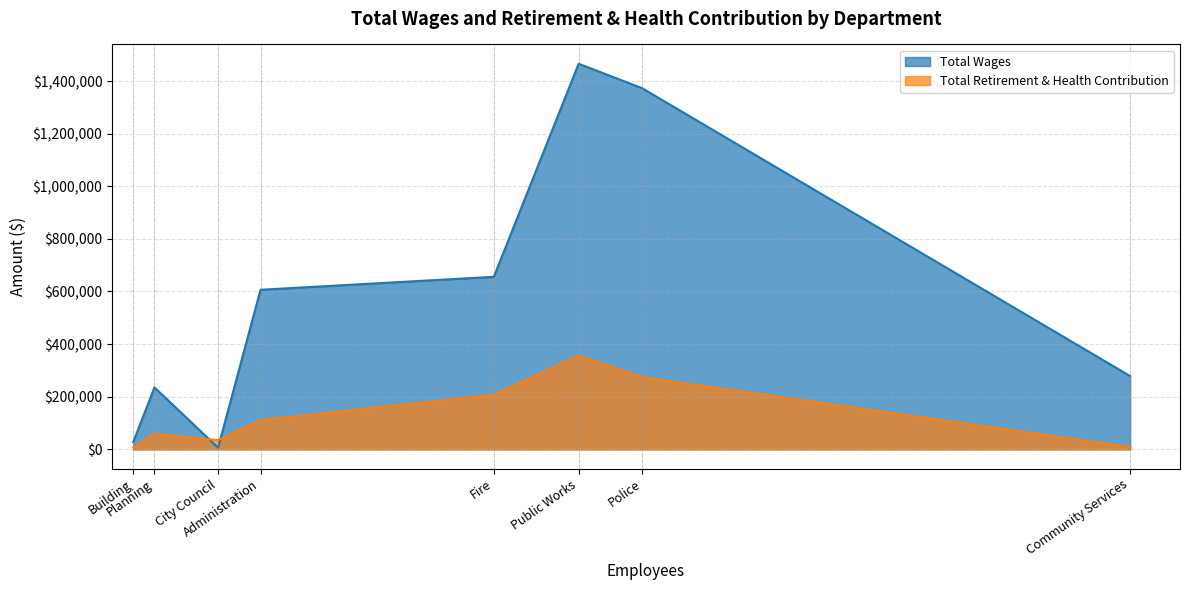

Where do Total Wages and Total Retirement & Health Contribution first cross each other?

Planning and City Council